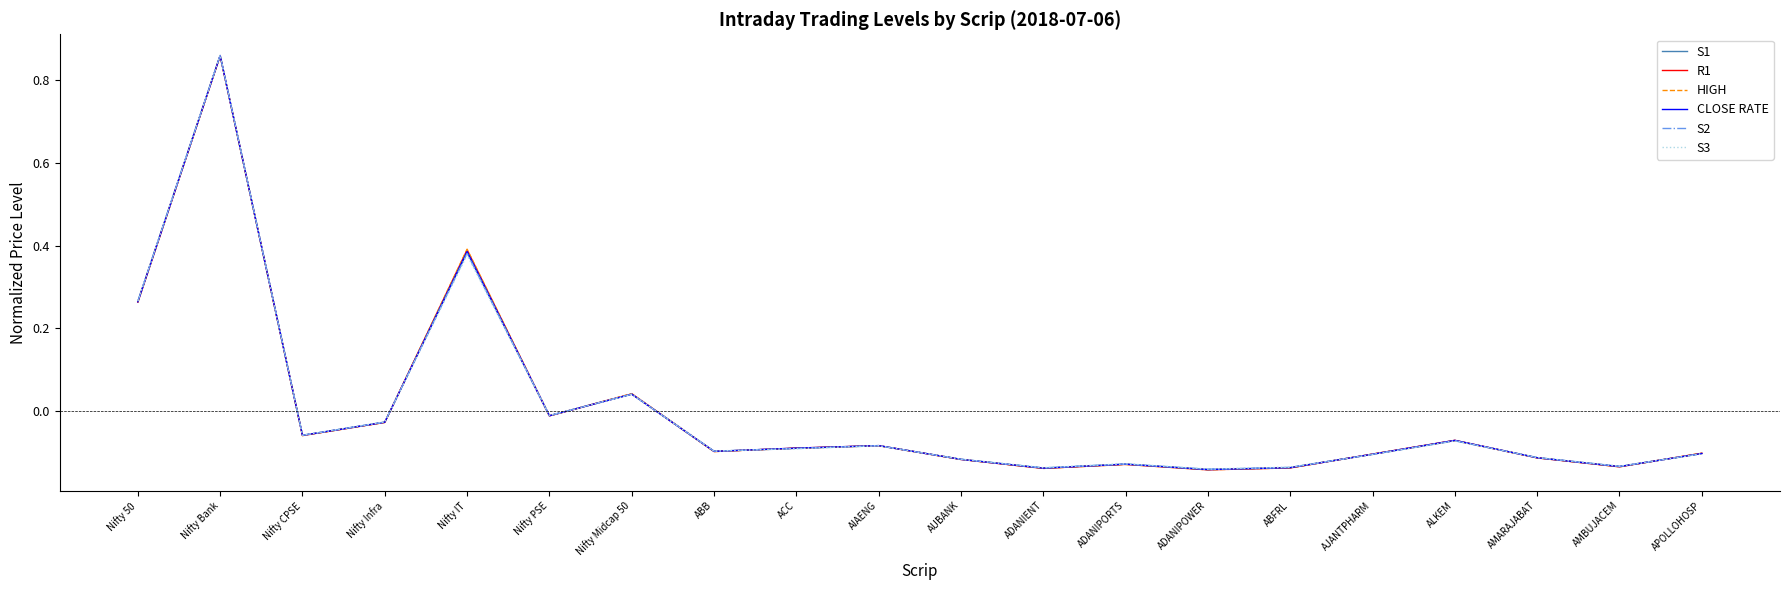

How many interior local valleys does the HIGH series have?

6